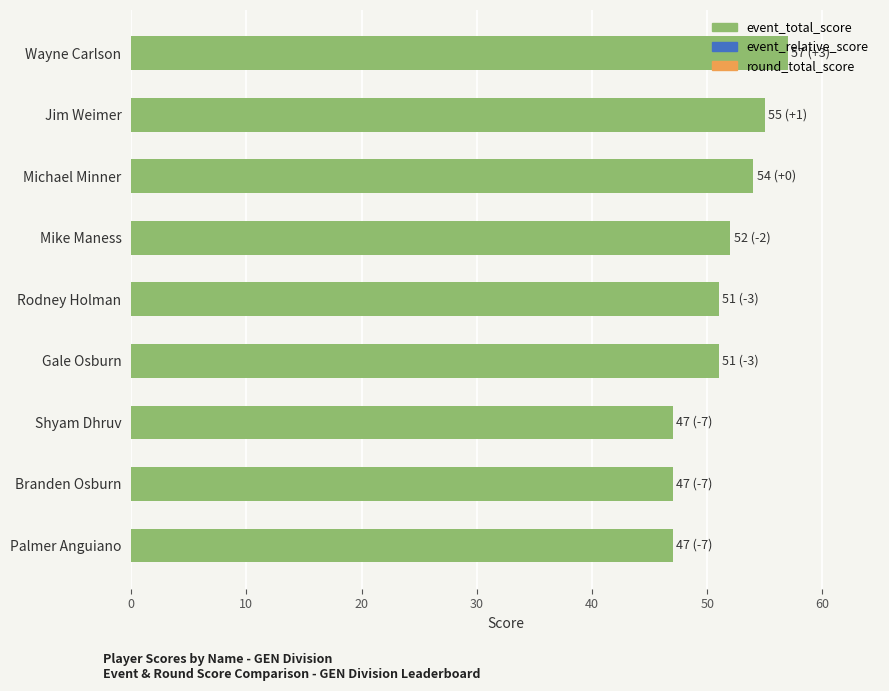

Approximately how many times larger is the value at Wayne Carlson compared to Gale Osburn?

1.1